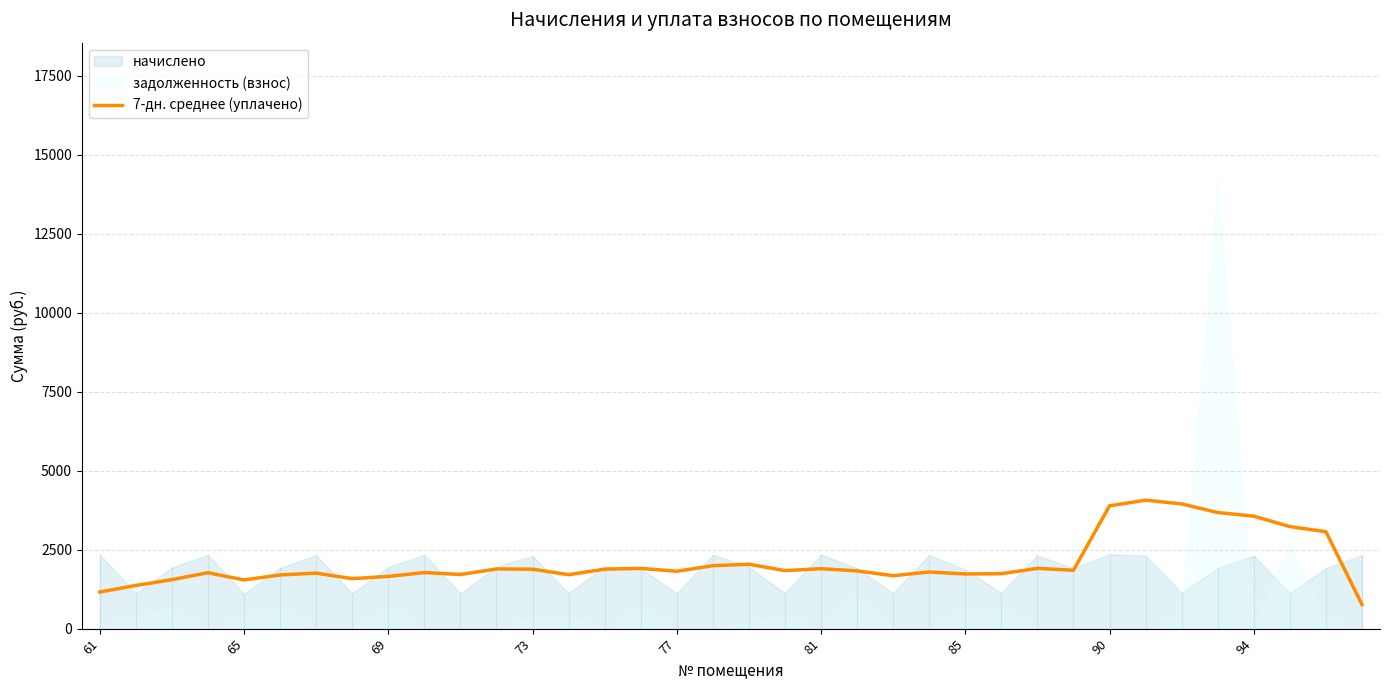

What is the maximum value for 7-дн. среднее (уплачено)?

4067.3